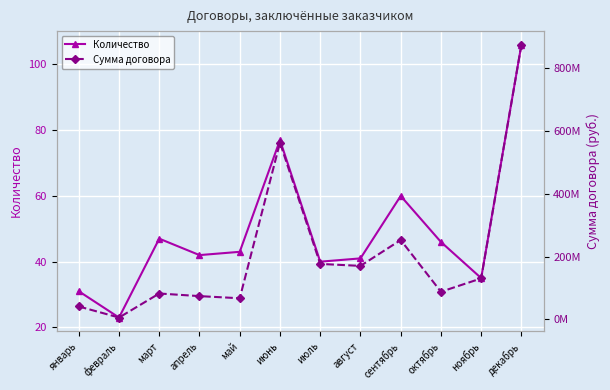

In Сумма договора, how many points are lower than both neighbors (excluding endpoints)?

4